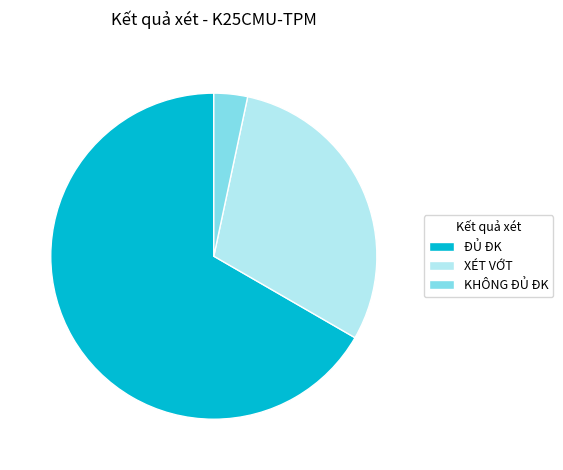

Does any single category account for the majority?

Yes